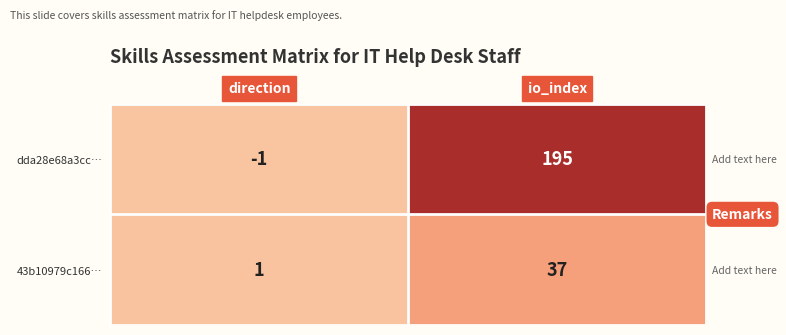

Between direction and io_index, which series saw the biggest shift?

dda28e68a3cc…